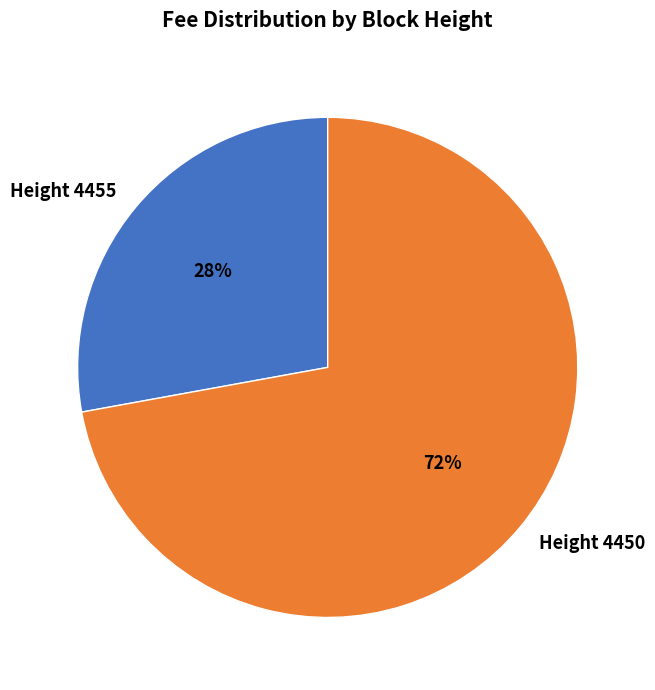

What percentage is the Height 4450 slice, to the nearest percent?

72%